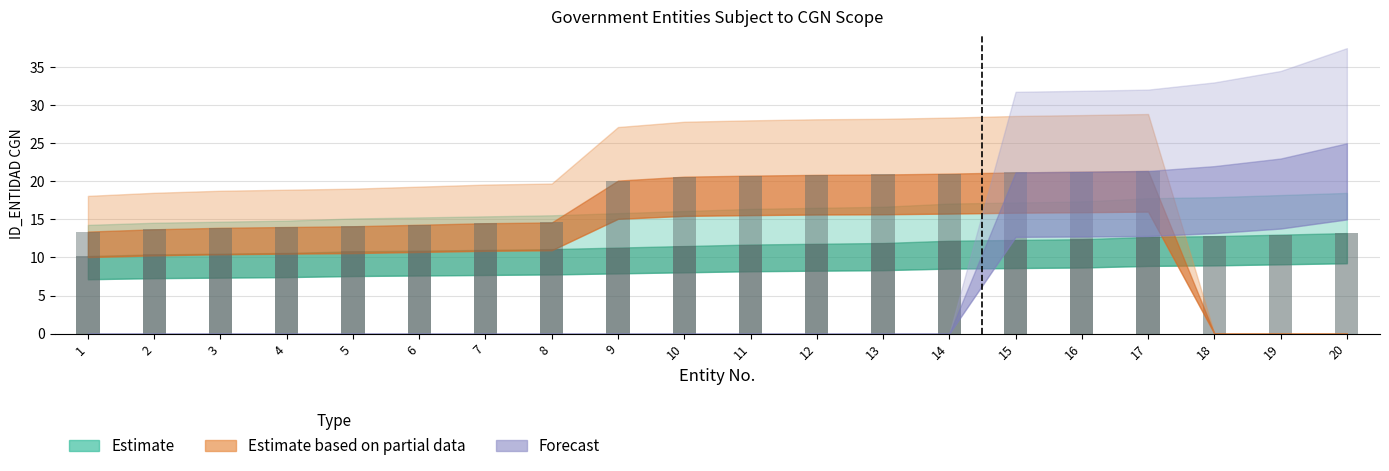

What is the difference between the highest and lowest values at 2?

3.3